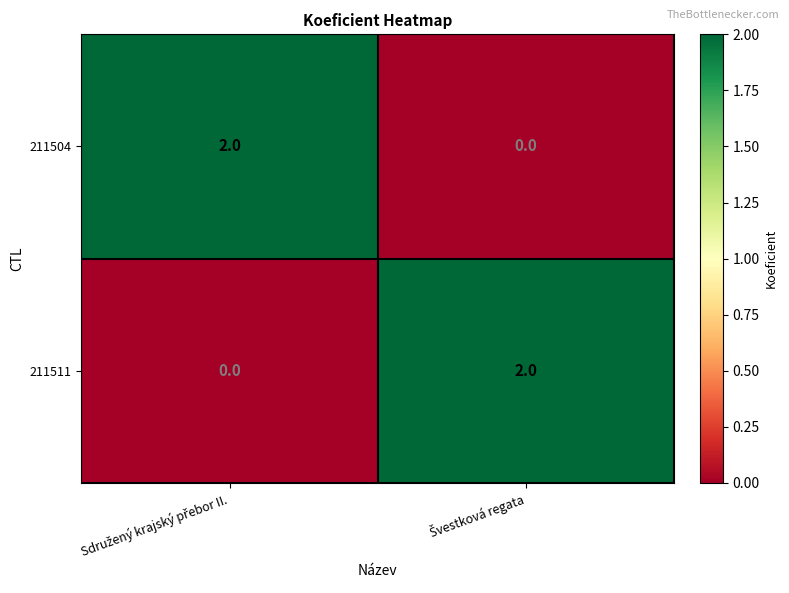

Reading left to right, list all the values displayed in this chart.

211504: 2	0
211511: 0	2